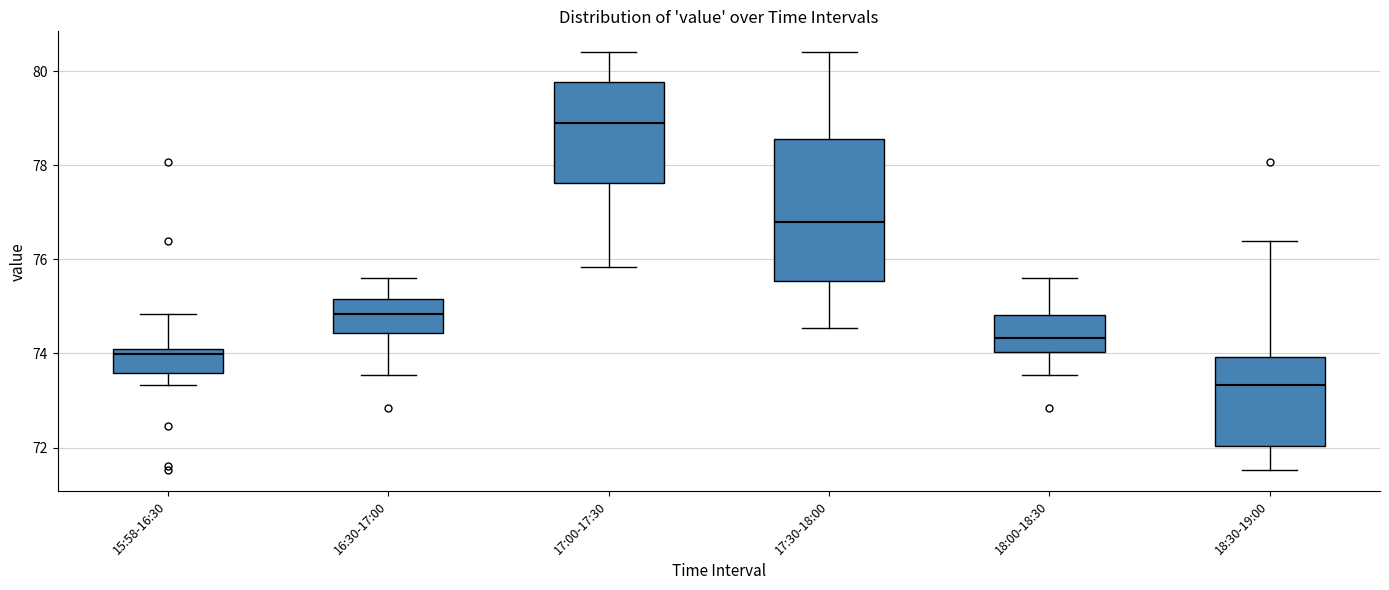

Reading left to right, read every box against the y-axis: the position of its median line, the range the box covers, and the ends of its whiskers. The values are not printed on the chart, so give them approximately, as read against the axis.

15:58-16:30: median 74.0 (just below the box's upper edge), box 73.6 to 74.0, whiskers 73.4 to 74.8
16:30-17:00: median 74.8, box 74.4 to 75.2, whiskers 73.6 to 75.6
17:00-17:30: median 78.8, box 77.6 to 79.8, whiskers 75.8 to 80.4
17:30-18:00: median 76.8, box 75.6 to 78.6, whiskers 74.6 to 80.4
18:00-18:30: median 74.4, box 74.0 to 74.8, whiskers 73.6 to 75.6
18:30-19:00: median 73.4, box 72.0 to 74.0, whiskers 71.6 to 76.4